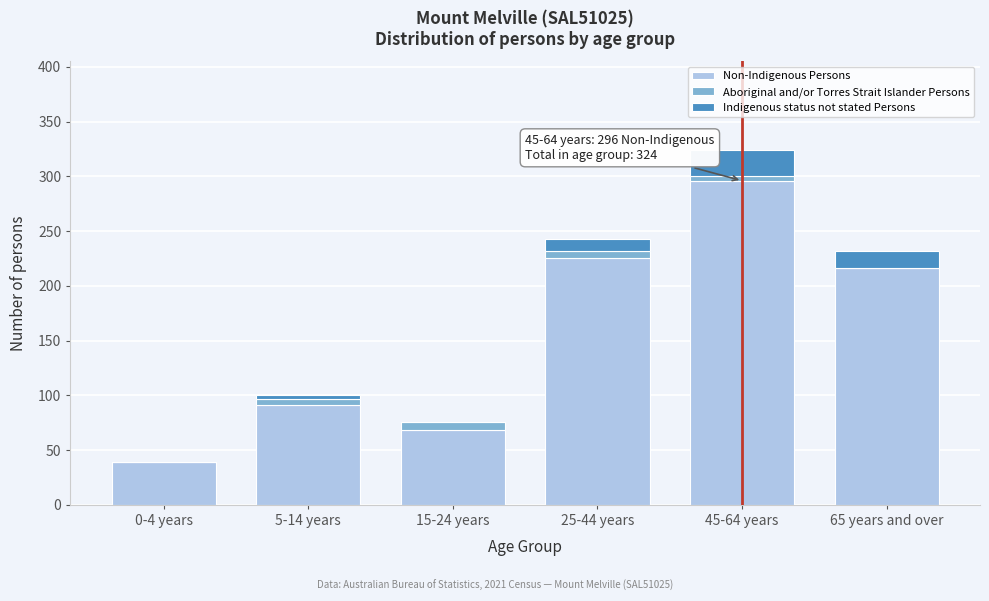

Reading left to right, transcribe the values for Non-Indigenous Persons.

0-4 years=39	5-14 years=91	15-24 years=68	25-44 years=225	45-64 years=296	65 years and over=216